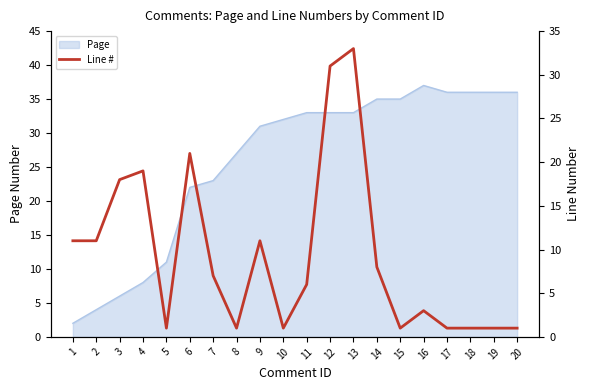

Is it true that the value at 18 is 0?

False